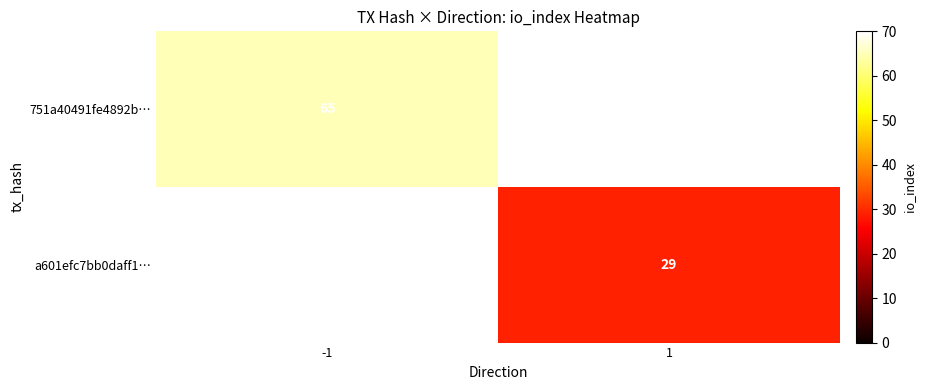

Is the value of a601efc7bb0daff1… at 1 greater than the value of 751a40491fe4892b… at -1?

No